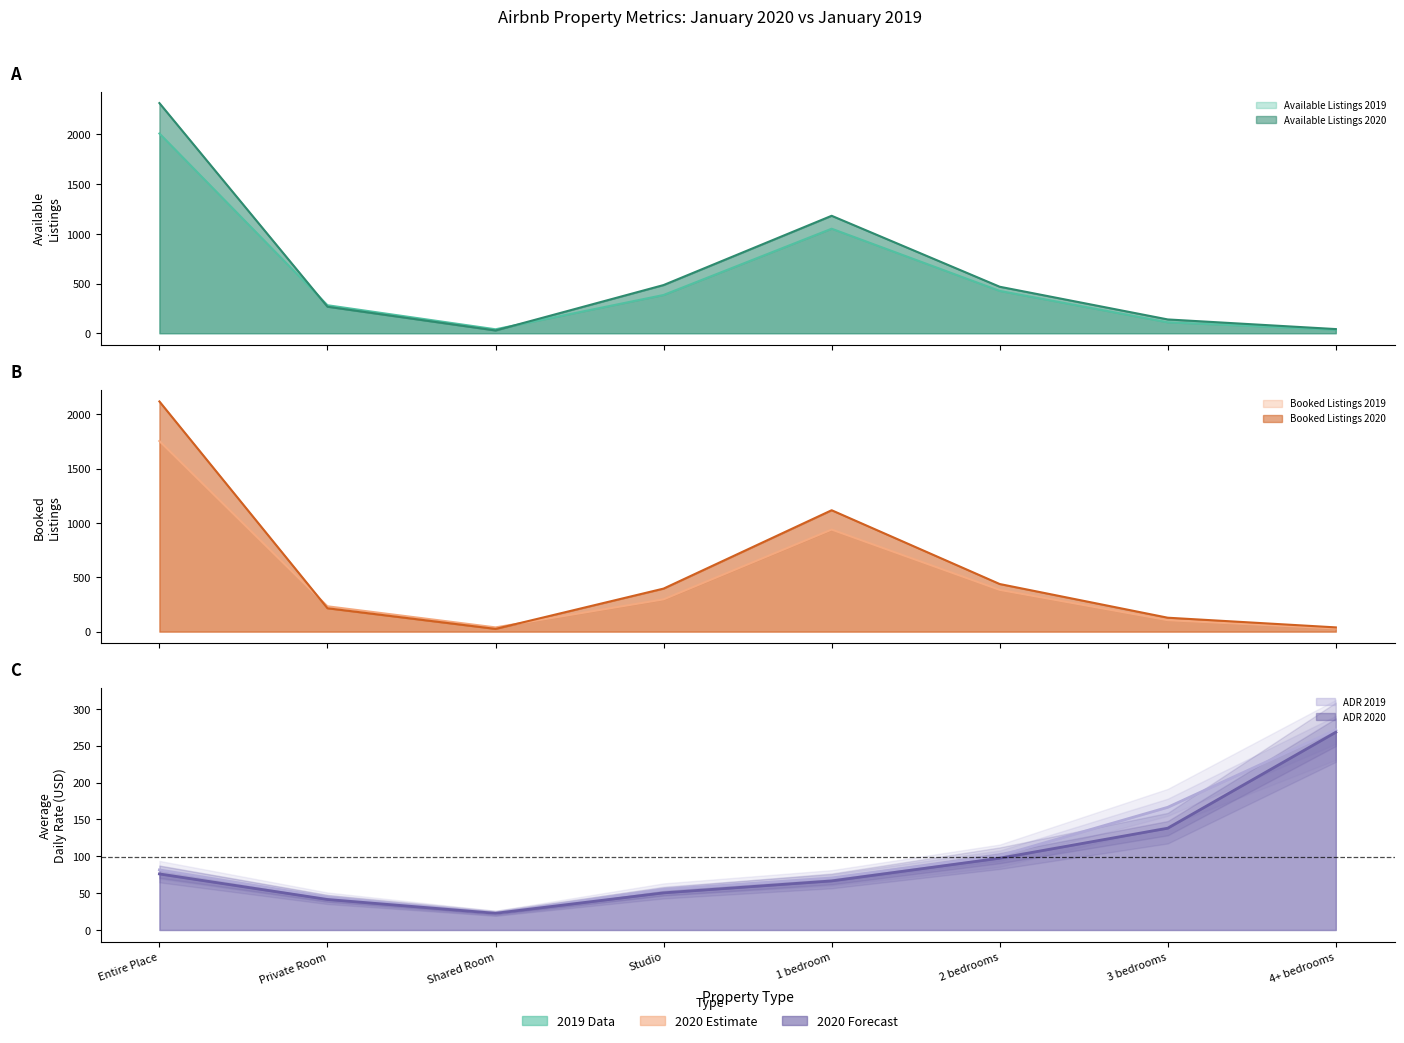

Where is Booked Listings 2019 nearest to the value 891?

1 bedroom